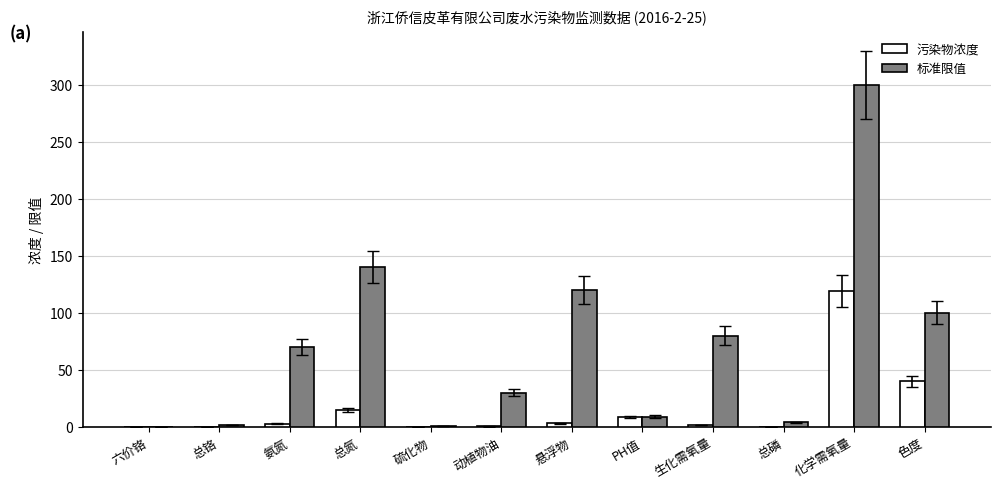

The value of 标准限值 at 总氮 is 212.4. True or false?

False